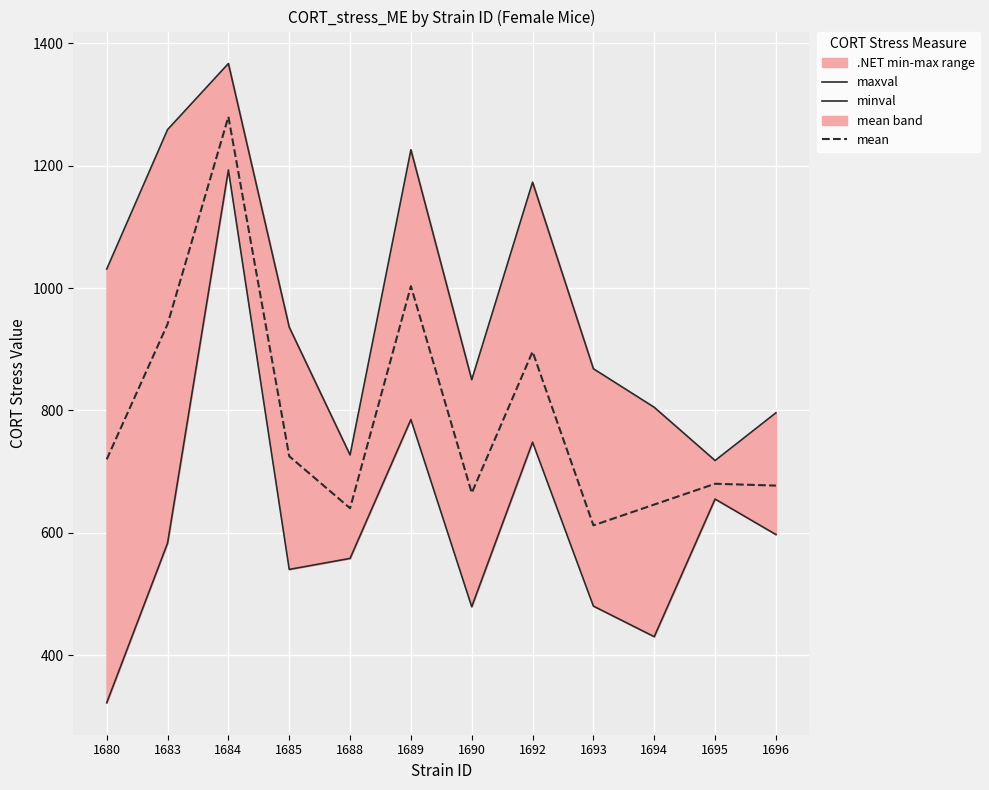

At which label does maxval first exceed 936?

1680